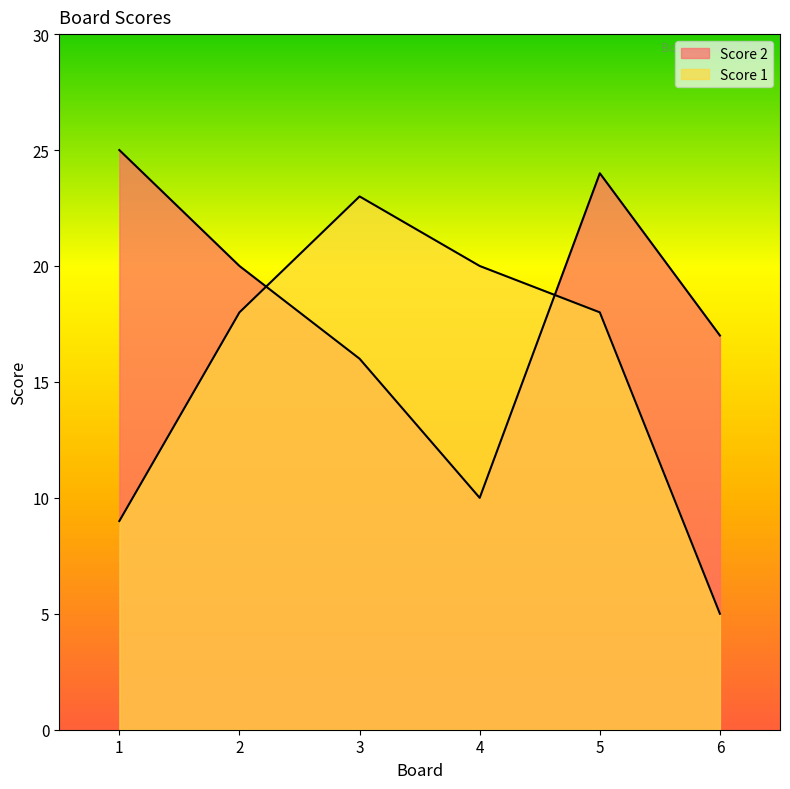

Does the chart display data point markers on the line(s)?

No